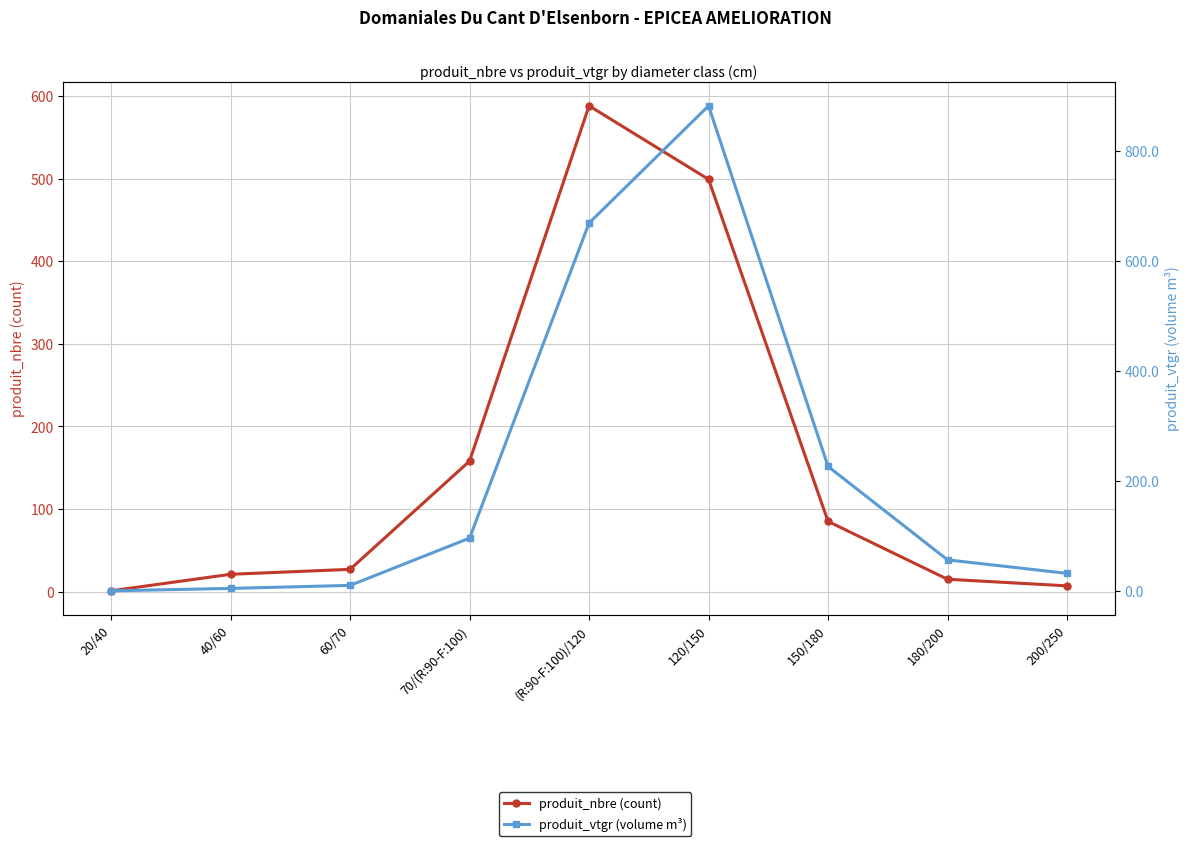

Which has a higher value, 120/150 or 40/60?

120/150